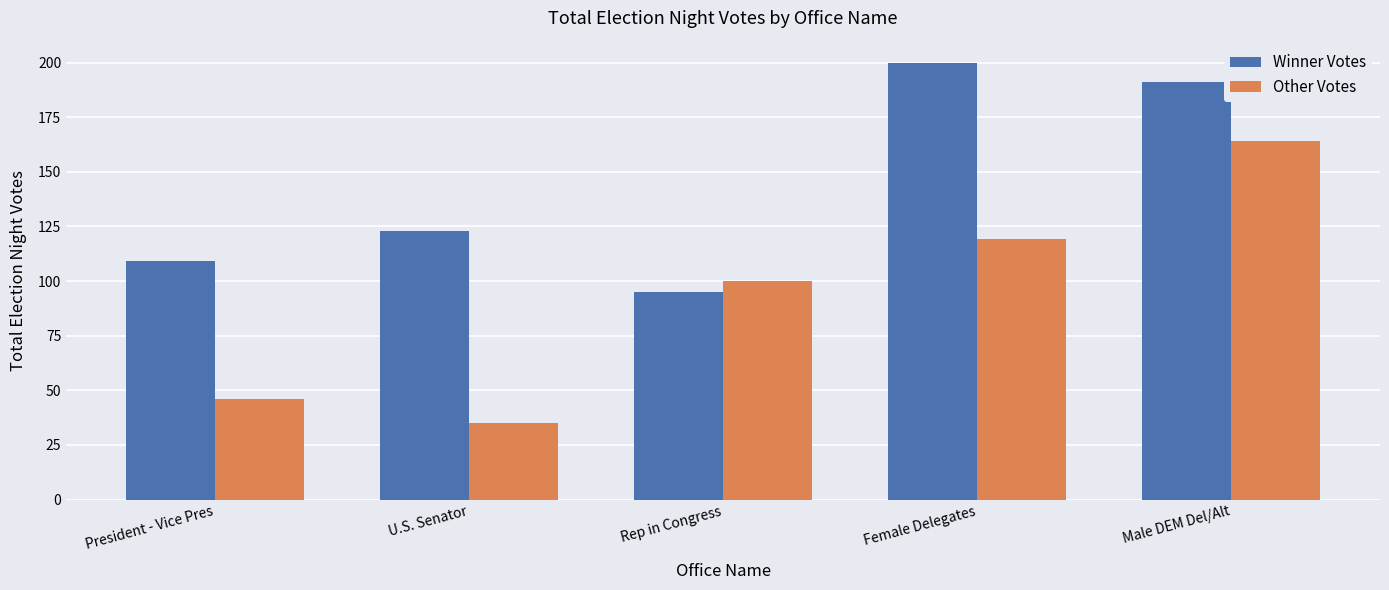

How many bars are there in each group?

2